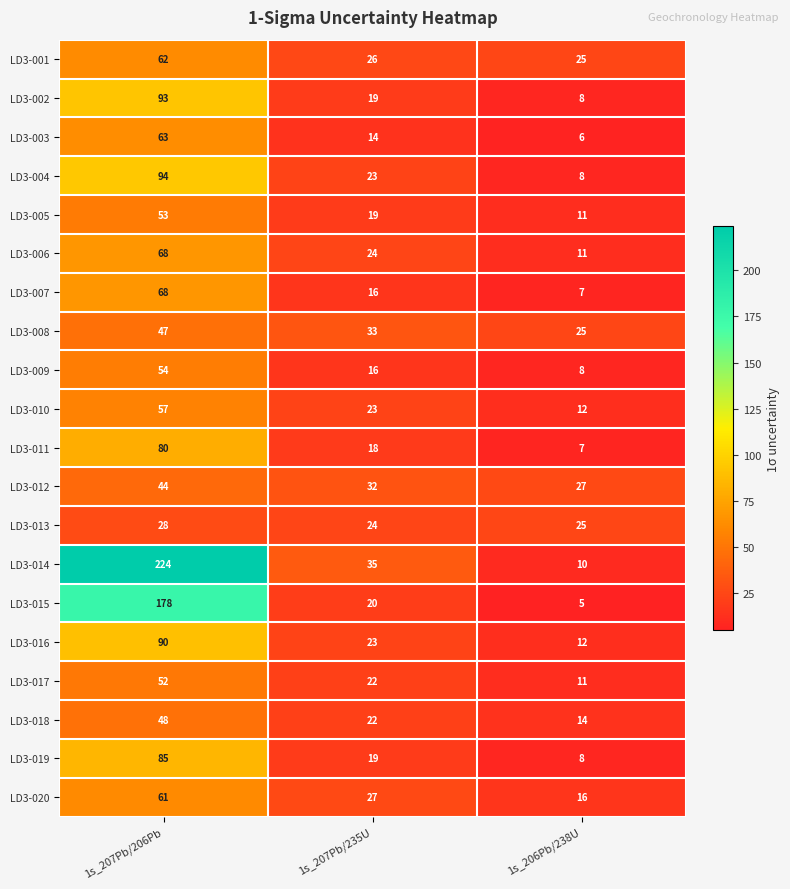

At how many categories does at least one series exceed 18?

3